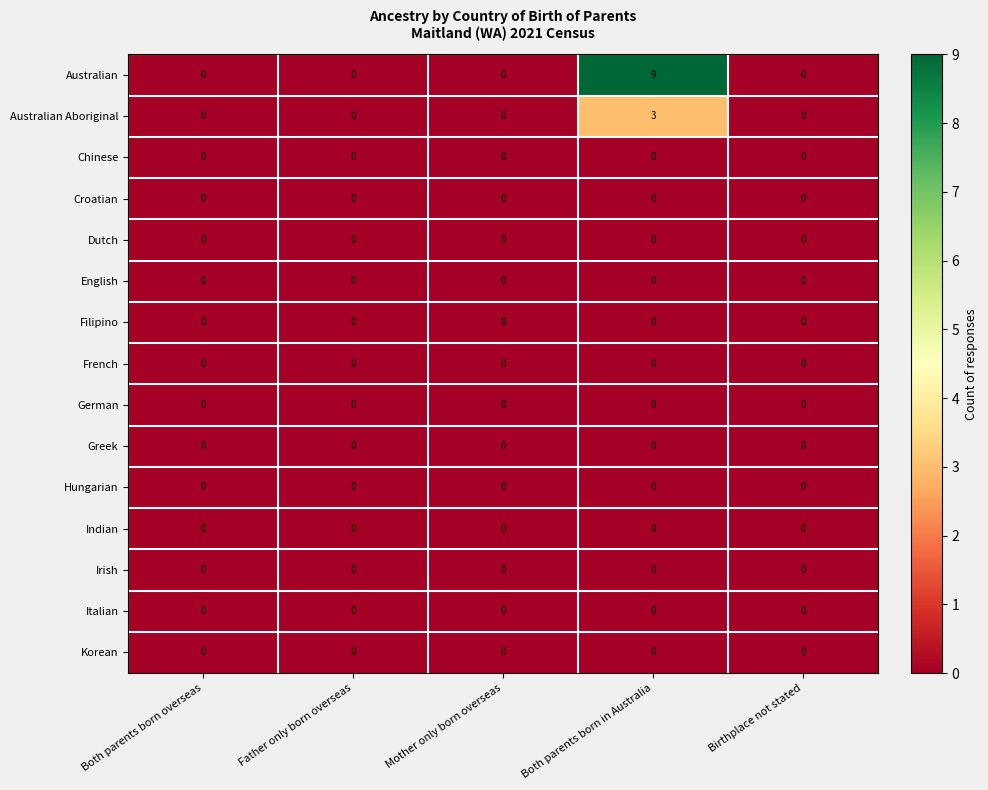

The Indian series shows 0 at Both parents born in Australia. True or false?

True